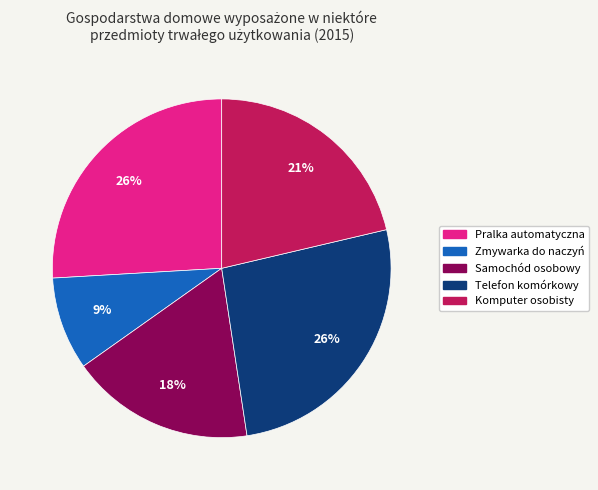

Which has a higher value, Pralka automatyczna or Zmywarka do naczyń?

Pralka automatyczna